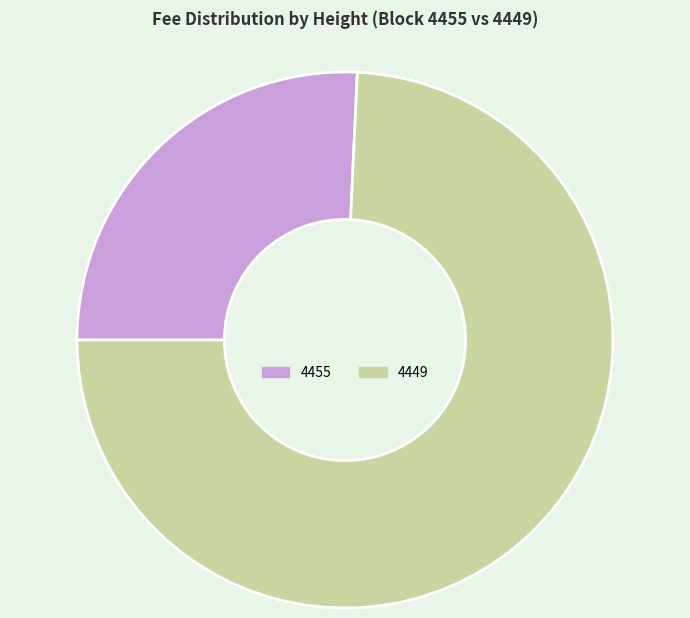

What is the ratio of the value at 4455 to the value at 4449?

0.3